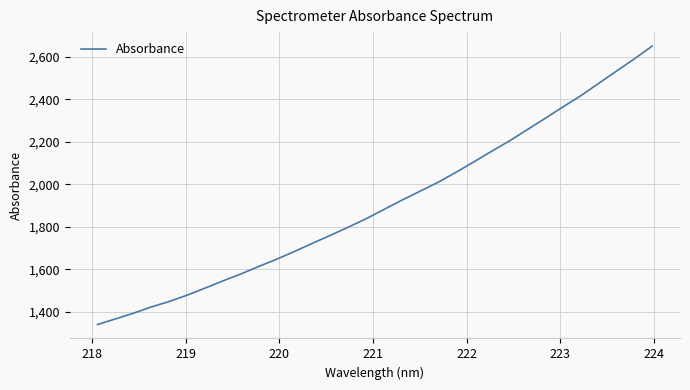

What is the smallest value displayed?

1340.0